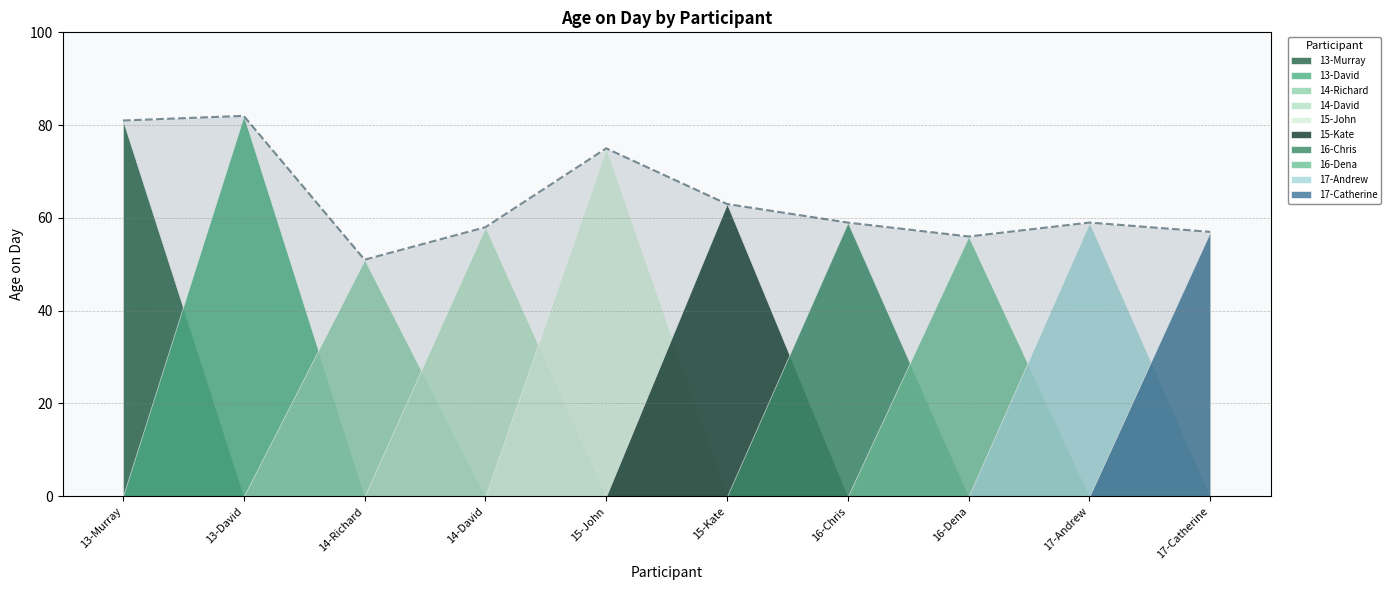

Is it true that the value at 17-Catherine is 57?

True